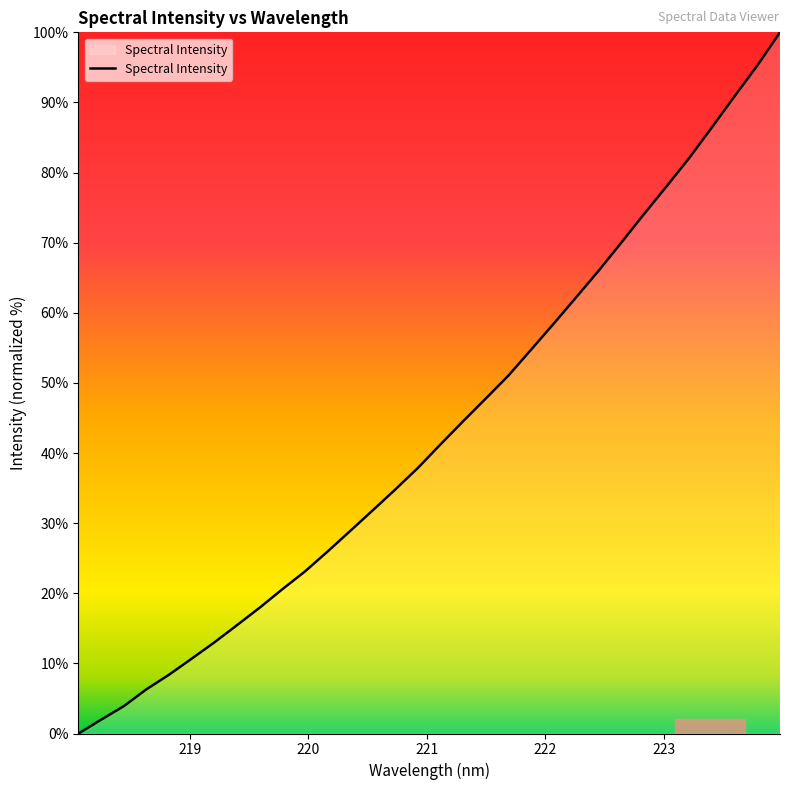

What is the difference between the maximum and minimum values?

100.0